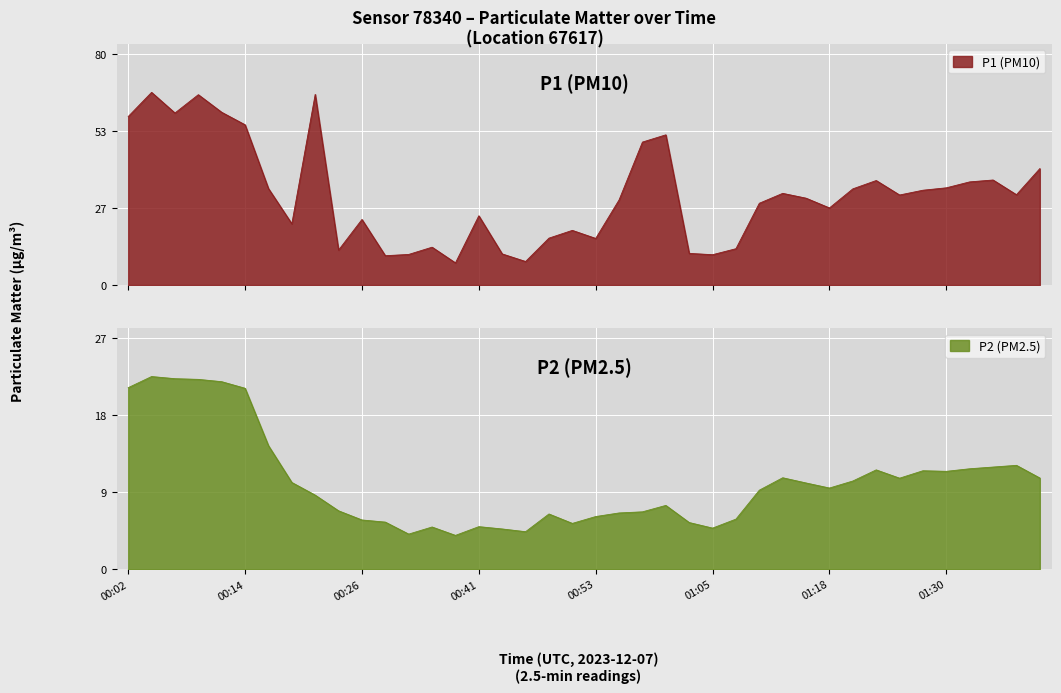

Count the number of data series in this chart.

2